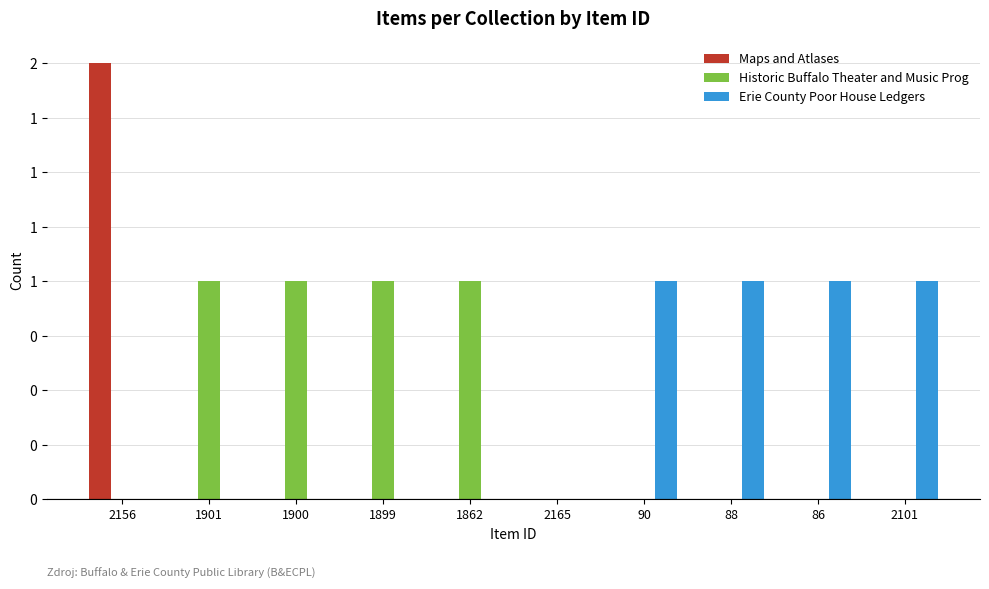

Reading left to right, extract all data points from this chart.

Maps and Atlases: 2156=2	1901=0	1900=0	1899=0	1862=0	2165=0	90=0	88=0	86=0	2101=0
Historic Buffalo Theater and Music Prog: 2156=0	1901=1	1900=1	1899=1	1862=1	2165=0	90=0	88=0	86=0	2101=0
Erie County Poor House Ledgers: 2156=0	1901=0	1900=0	1899=0	1862=0	2165=0	90=1	88=1	86=1	2101=1